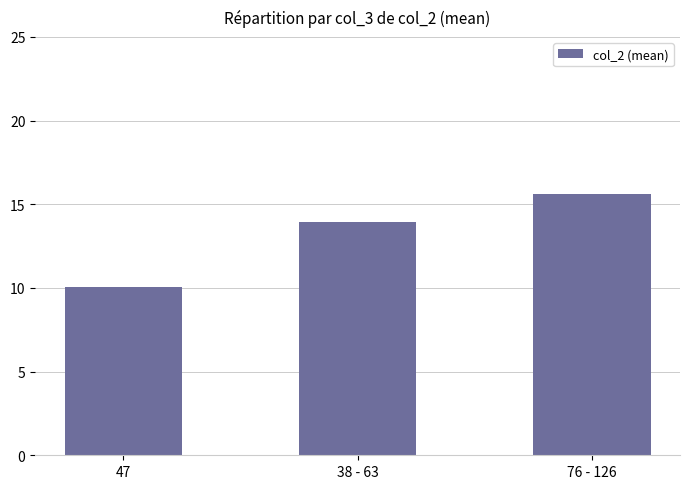

True or false: the data shows 21.2 at 76 - 126.

False